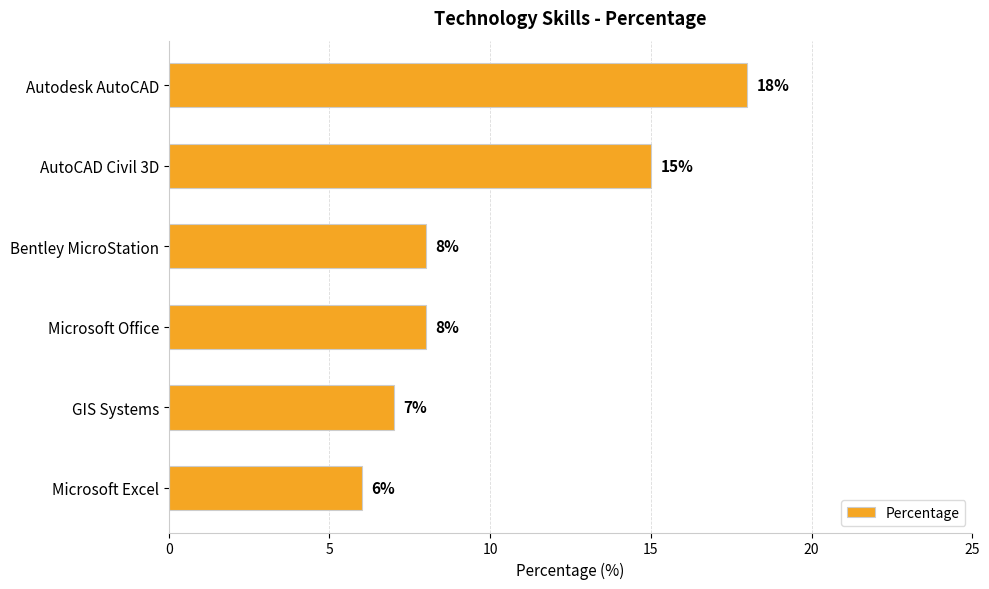

What is the ratio of the value at Autodesk AutoCAD to the value at GIS Systems?

2.6